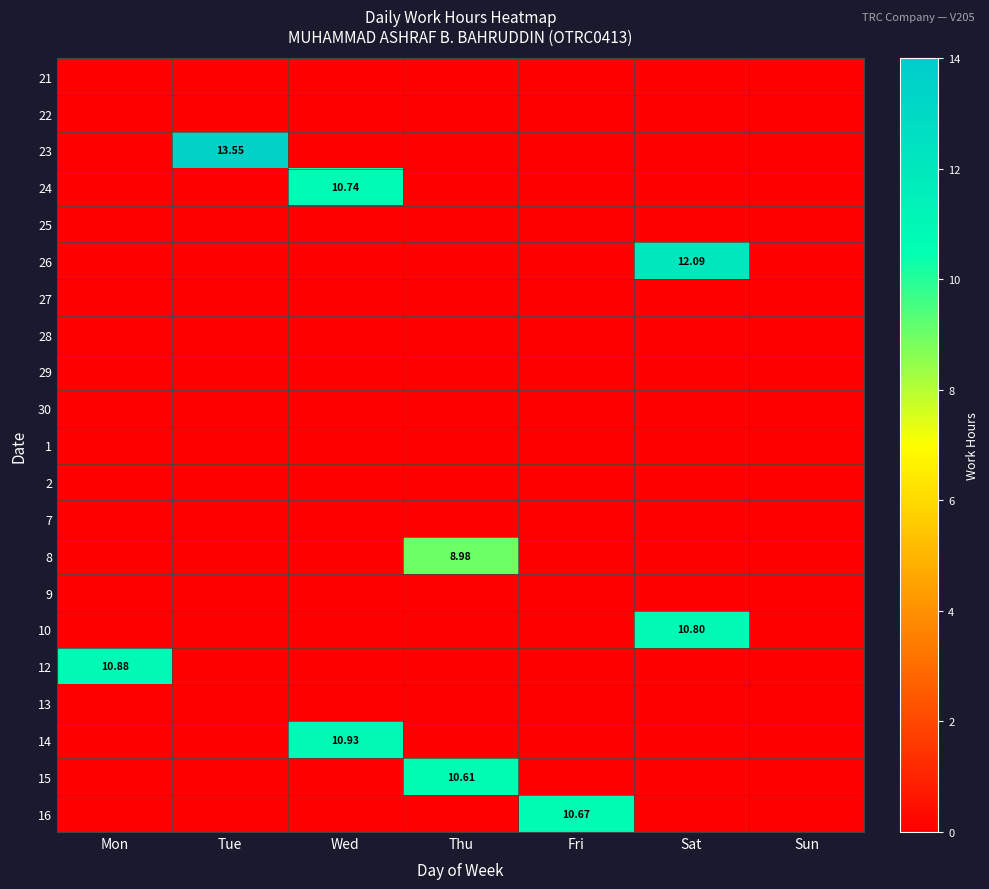

How many data points in 16 are above 0?

1